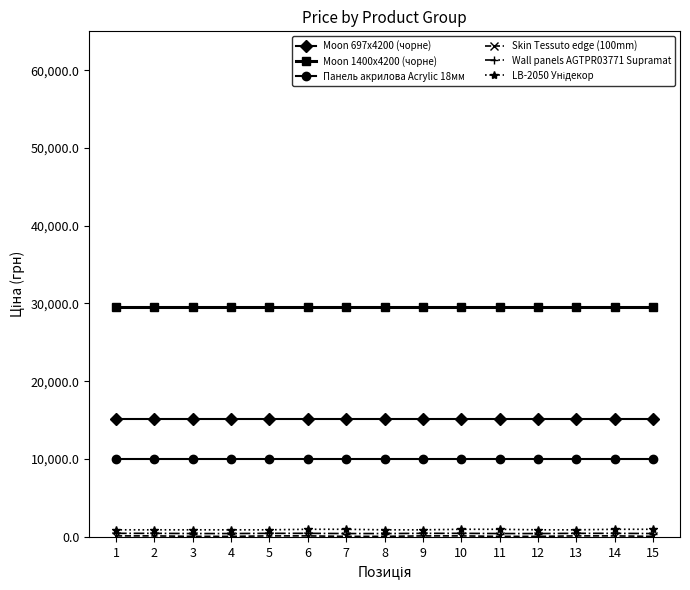

Which series has the largest total across all categories?

Moon 1400x4200 (чорне)